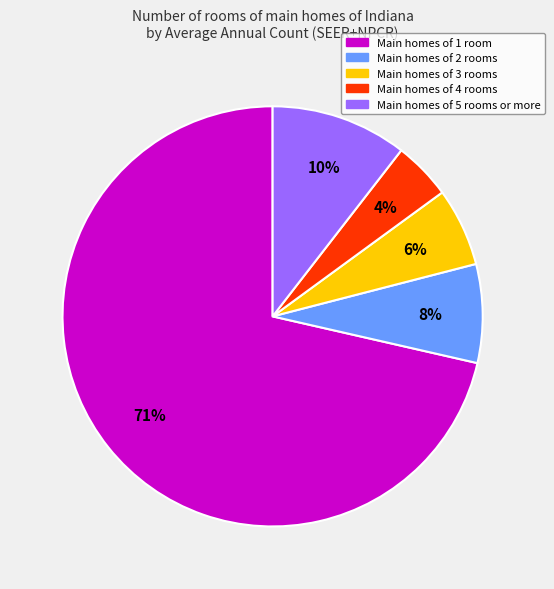

Count the number of slices in the pie.

5